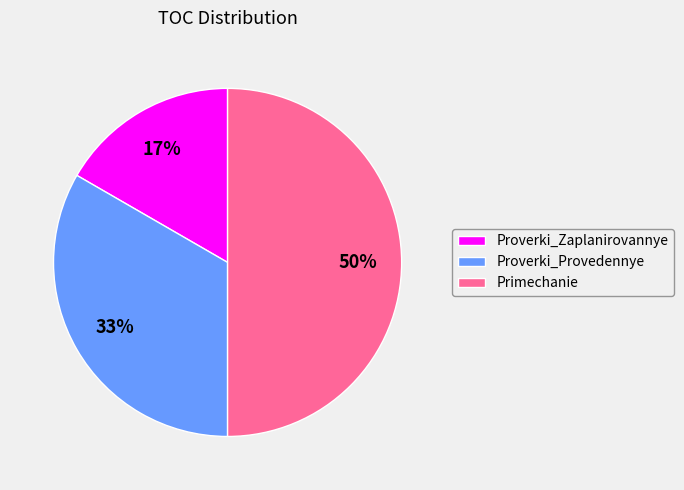

To the nearest percent, what percentage of the pie is Proverki_Zaplanirovannye?

17%